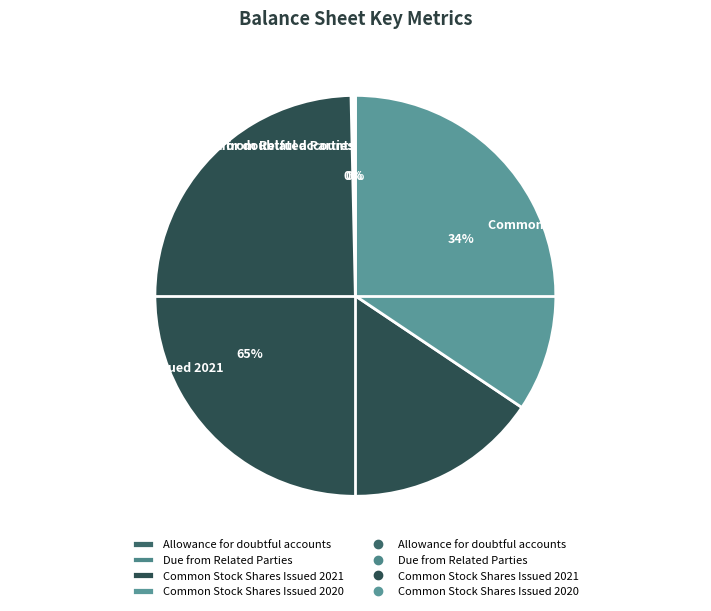

What is the largest slice in the pie chart?

Common Stock Shares Issued 2021